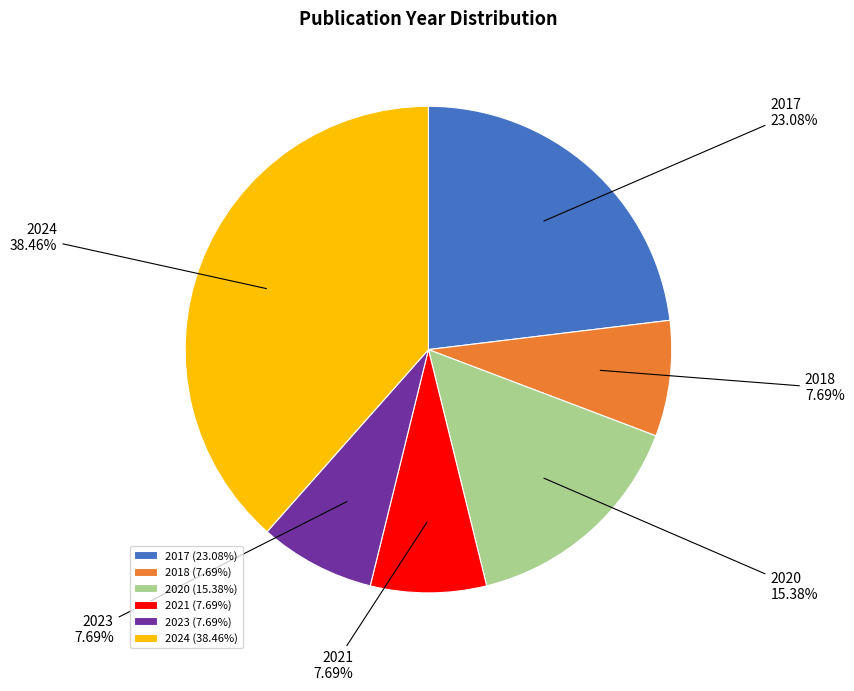

Combined, do 2018 and 2020 account for over 50%?

No